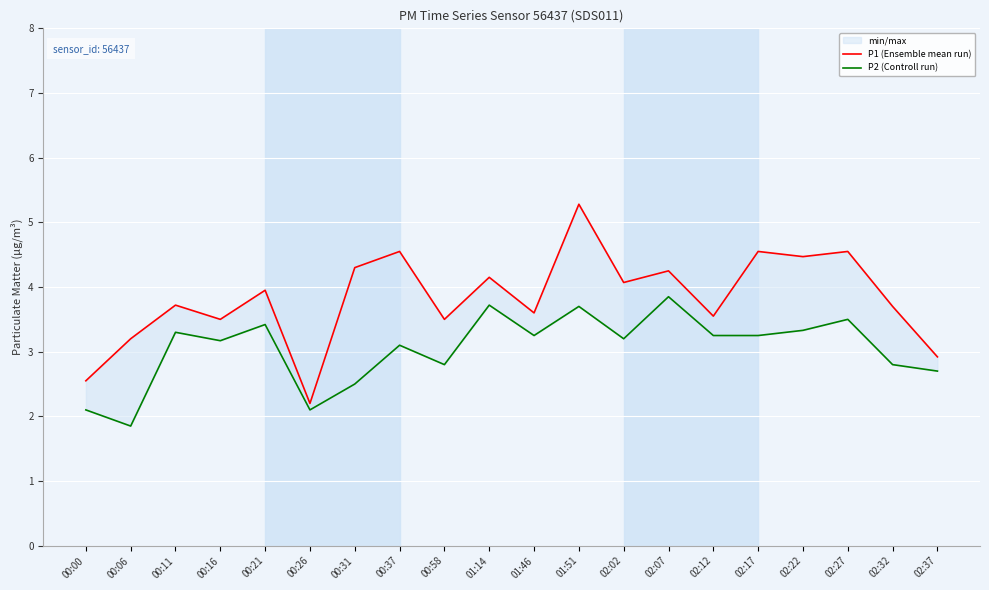

What is the sum of the P2 (Controll run) values at 00:21 and 02:37?

6.1